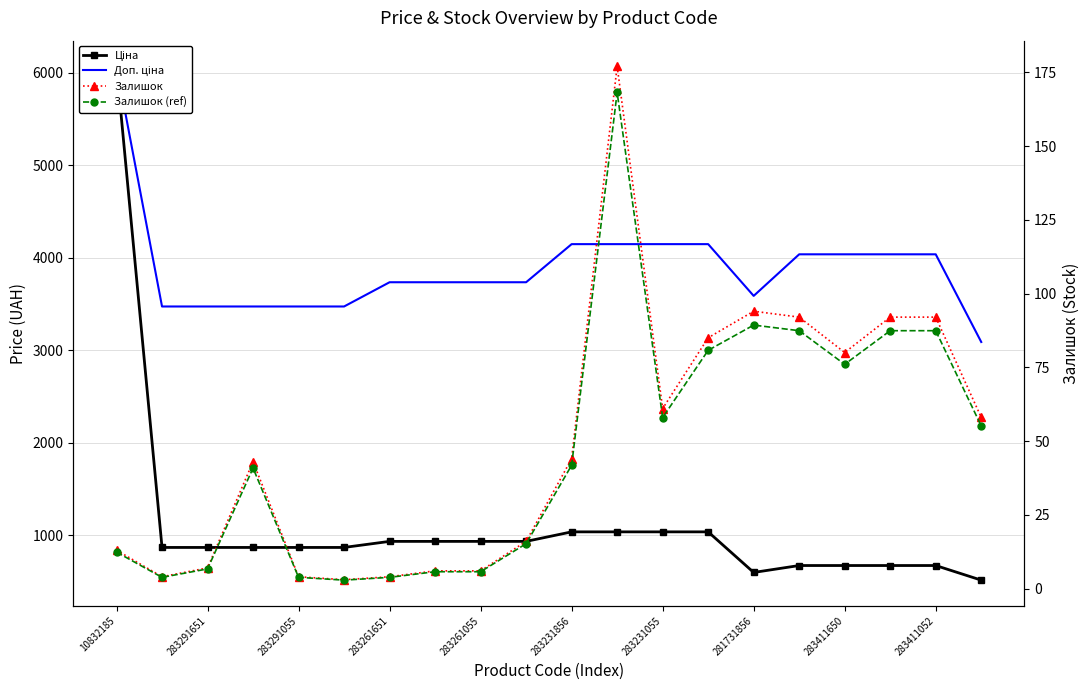

Which series changed the most between 283291055 and 281731856?

Ціна